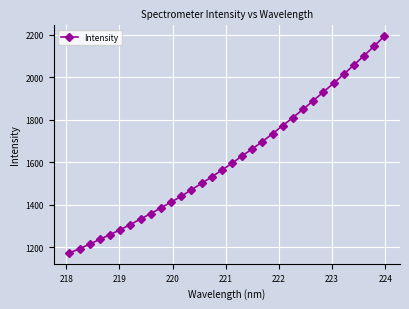

What is the greatest value displayed?

2193.0